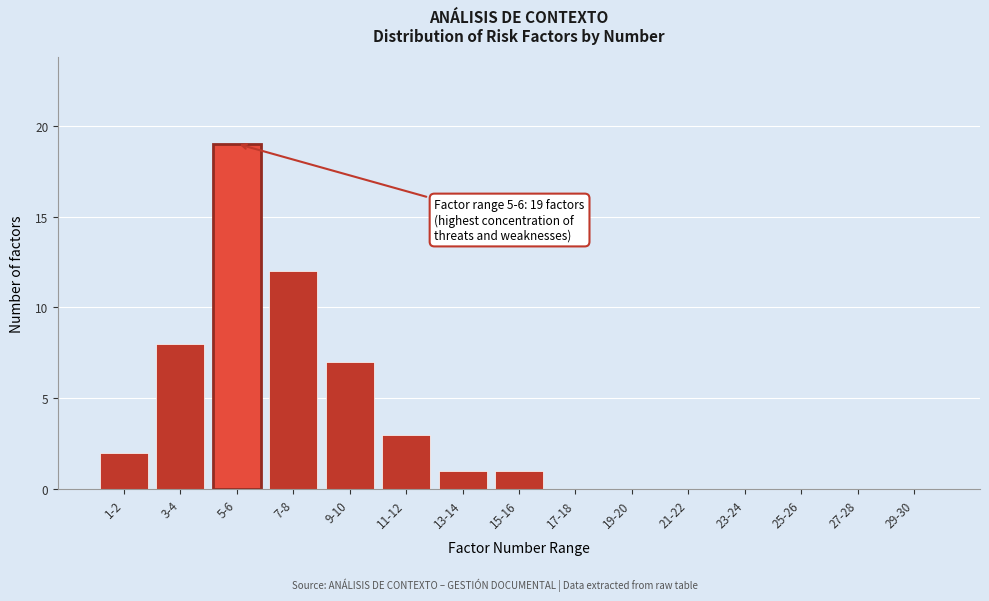

Reading right to left, what are all the values shown in this chart?

29-30=0	27-28=0	25-26=0	23-24=0	21-22=0	19-20=0	17-18=0	15-16=1	13-14=1	11-12=3	9-10=7	7-8=12	5-6=19	3-4=8	1-2=2